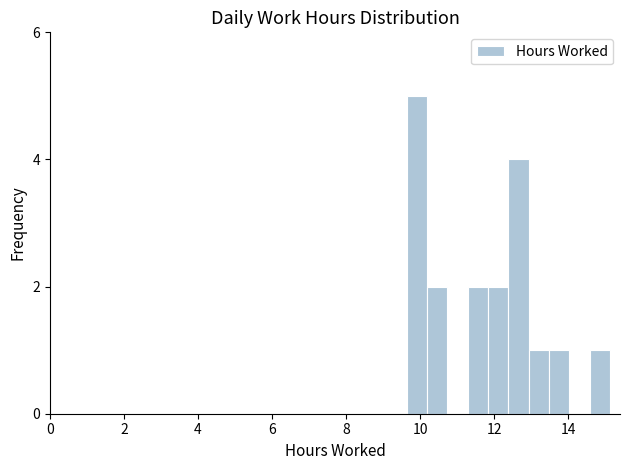

Read against the x-axis, roughly where is the centre of the tallest bar?

10.0